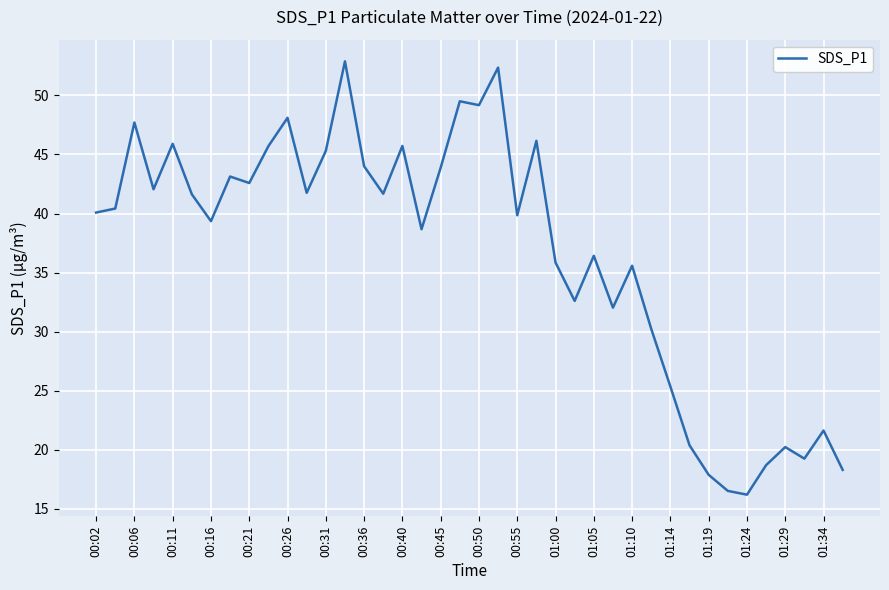

What is the maximum value shown in the chart?

52.9